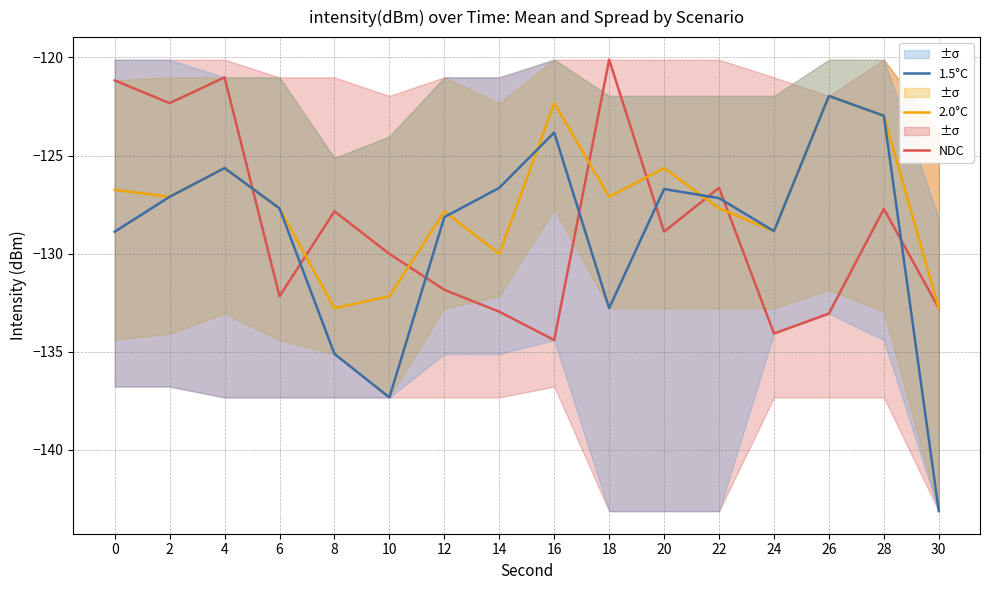

Count the number of categories in the chart.

16